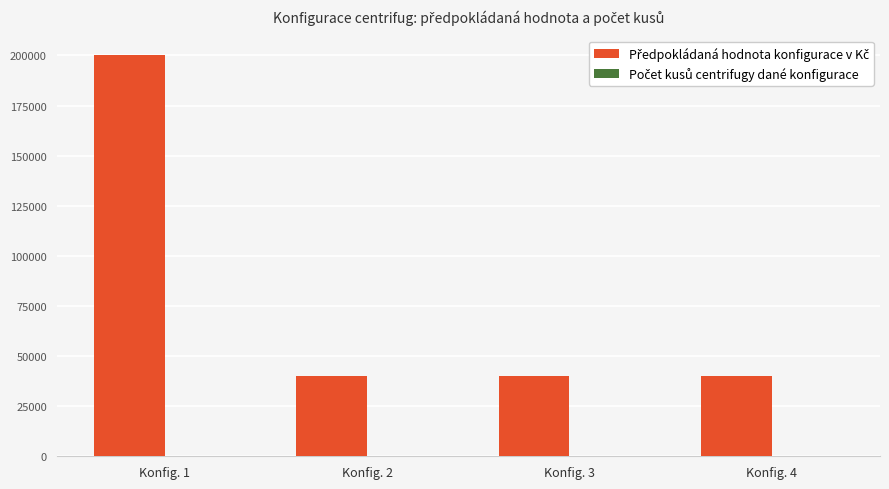

What is the maximum value shown in the chart?

200000